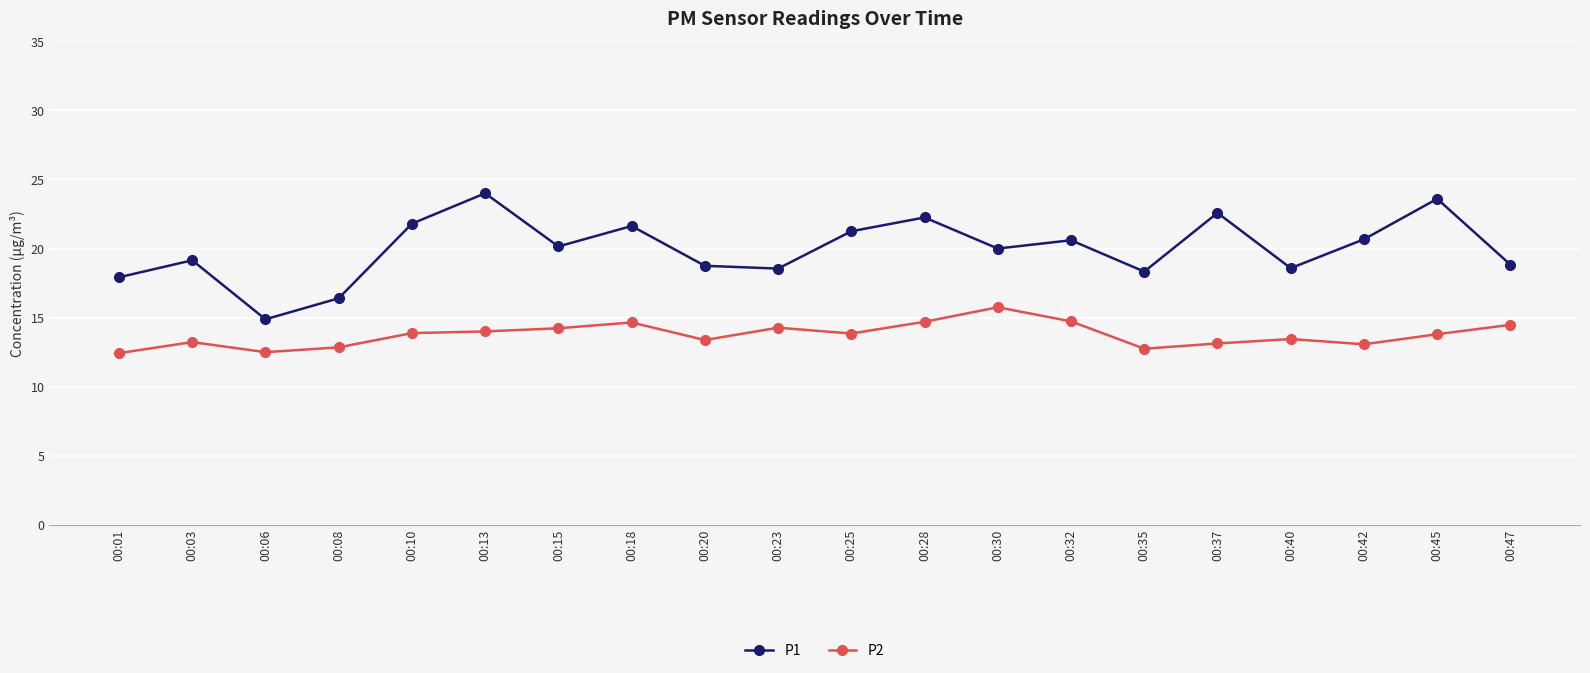

What is the greatest value displayed?

24.0